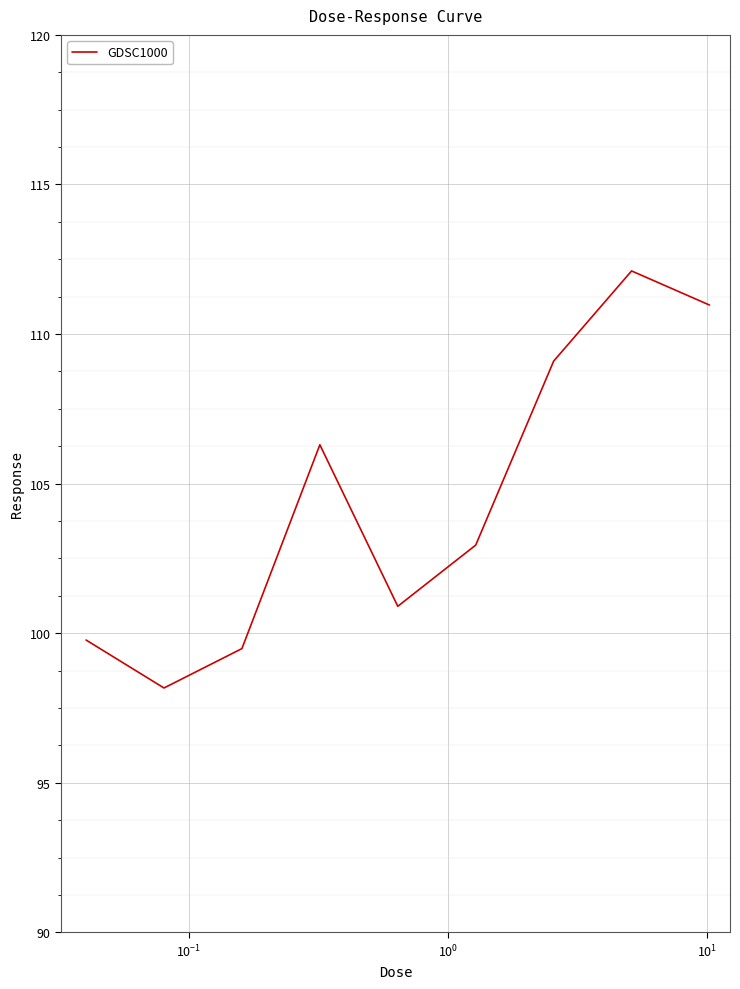

What is the difference between the maximum and minimum values?

13.9